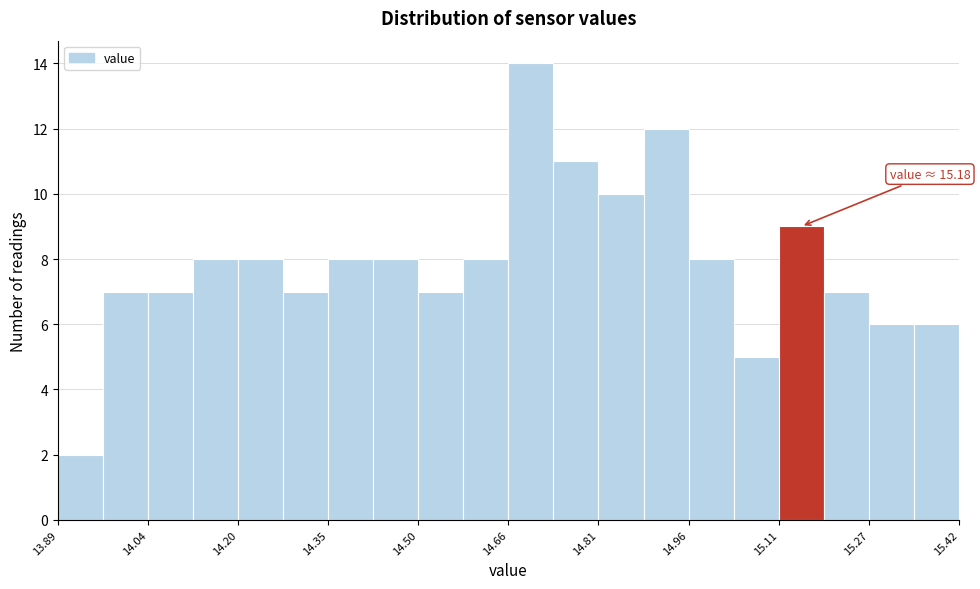

Around what value on the x-axis is the tallest bar? Give the approximate position of its centre, as read against the axis.

14.70